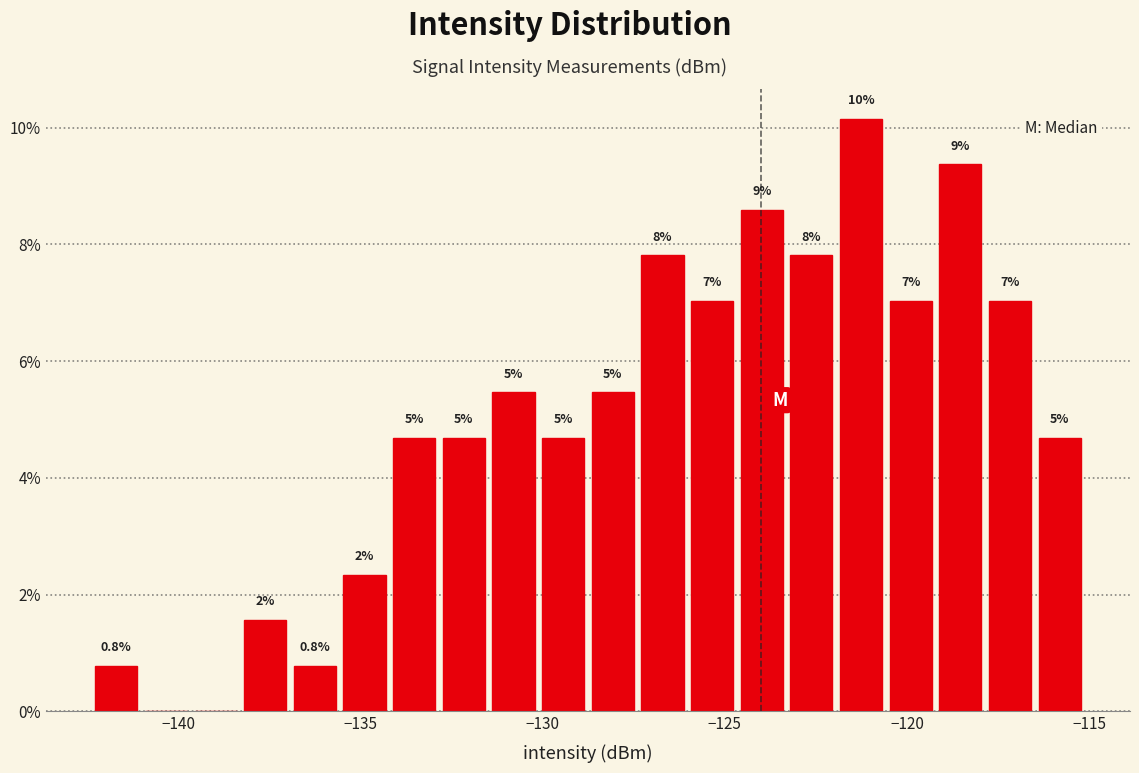

Read against the x-axis, roughly where is the centre of the tallest bar?

-121.5